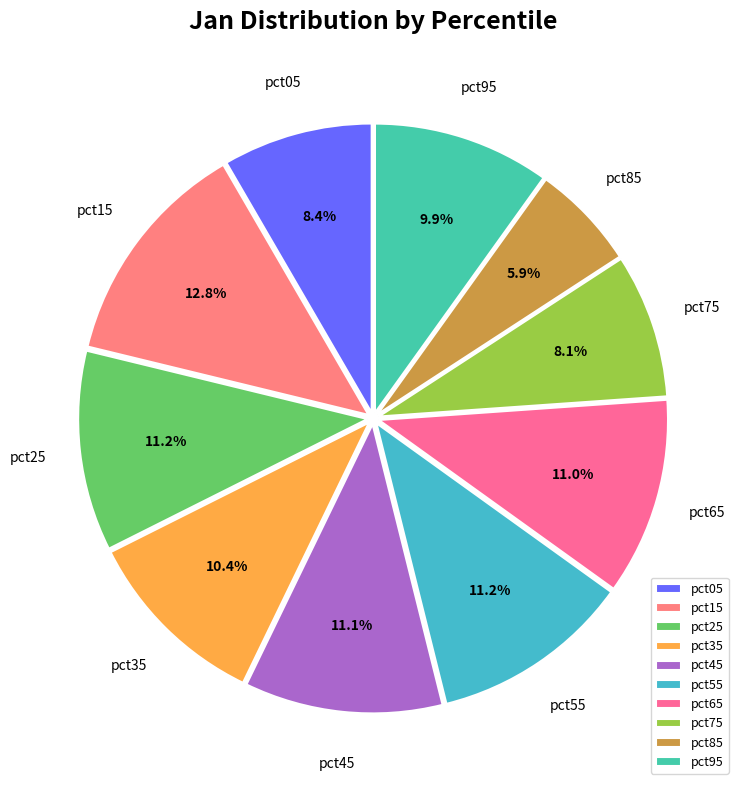

Which has a higher value, pct55 or pct75?

pct55